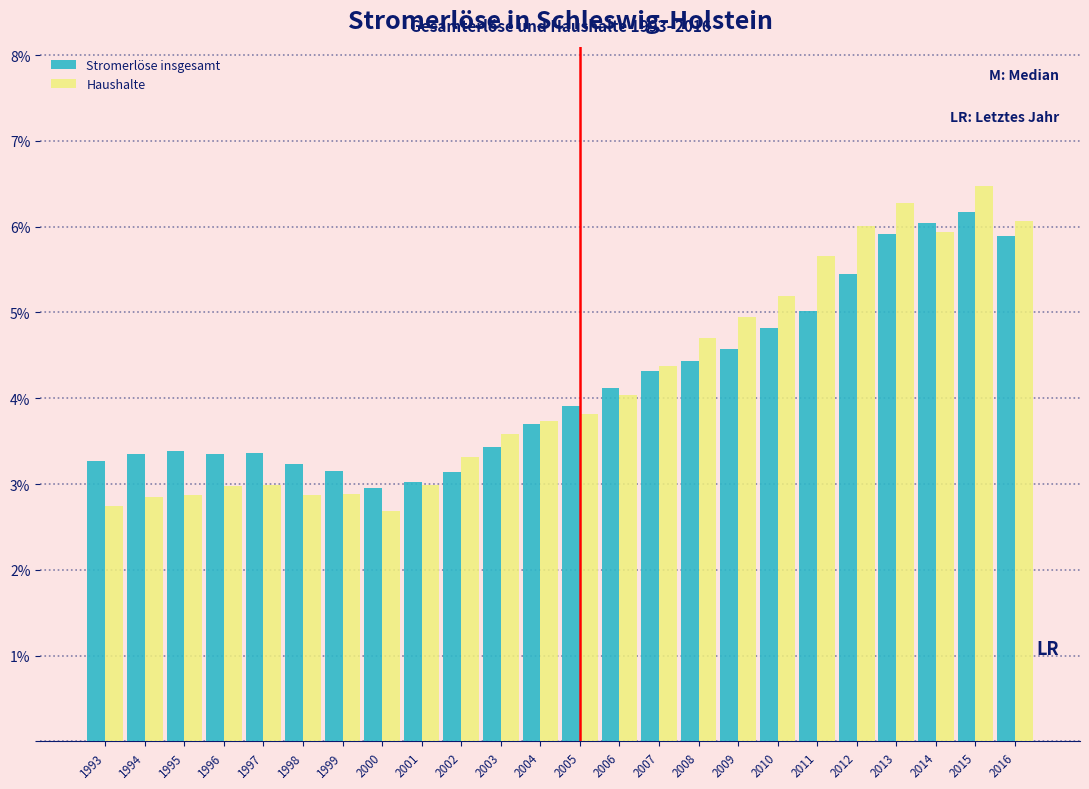

Does the chart contain stacked bars?

No